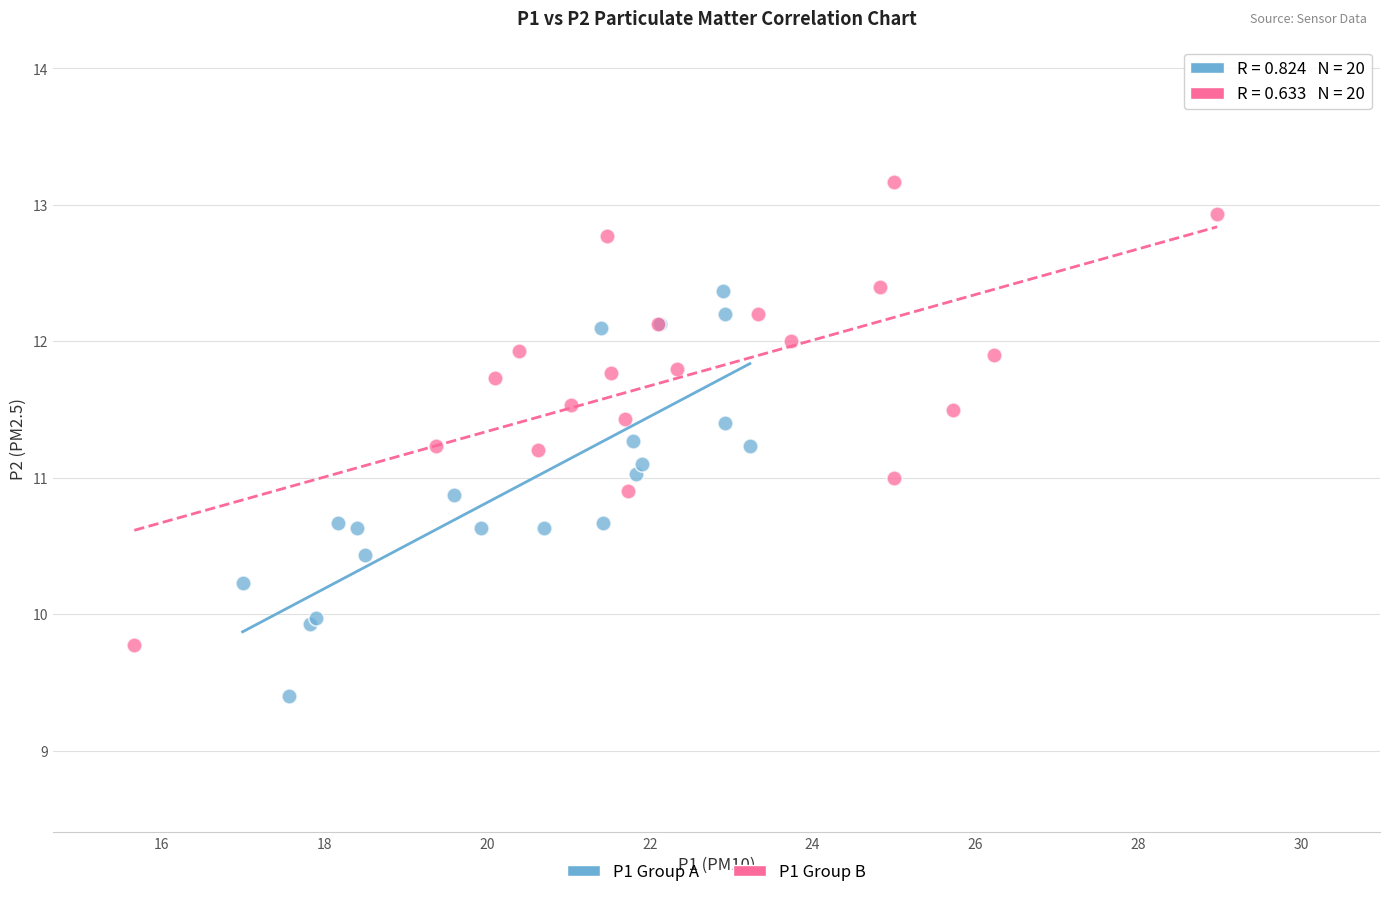

Which series reaches the minimum Y coordinate?

P1 Group A